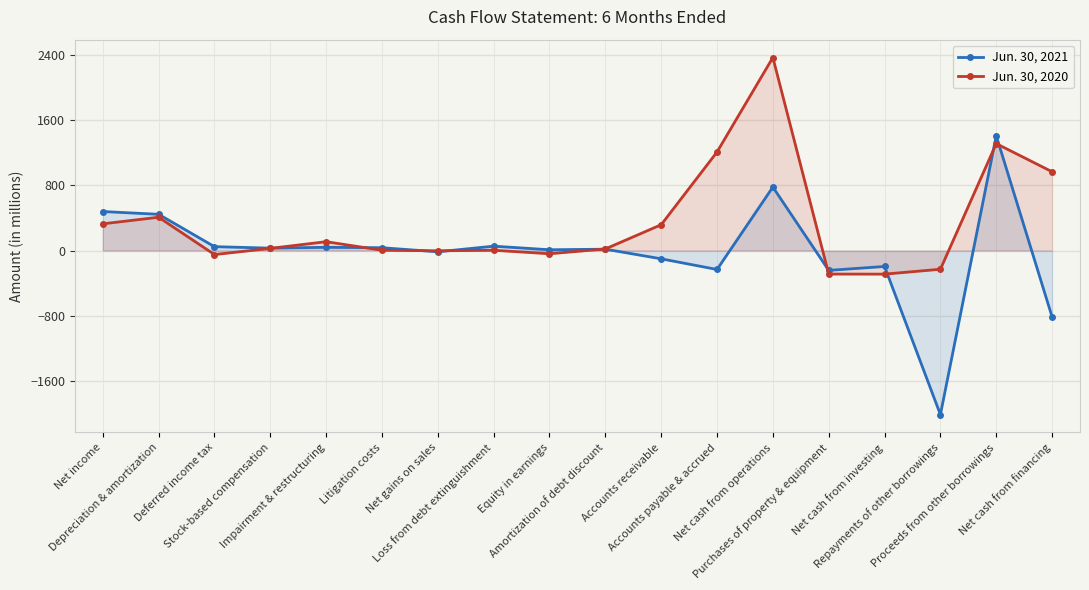

How many interior local peaks does the Jun. 30, 2021 series have?

6